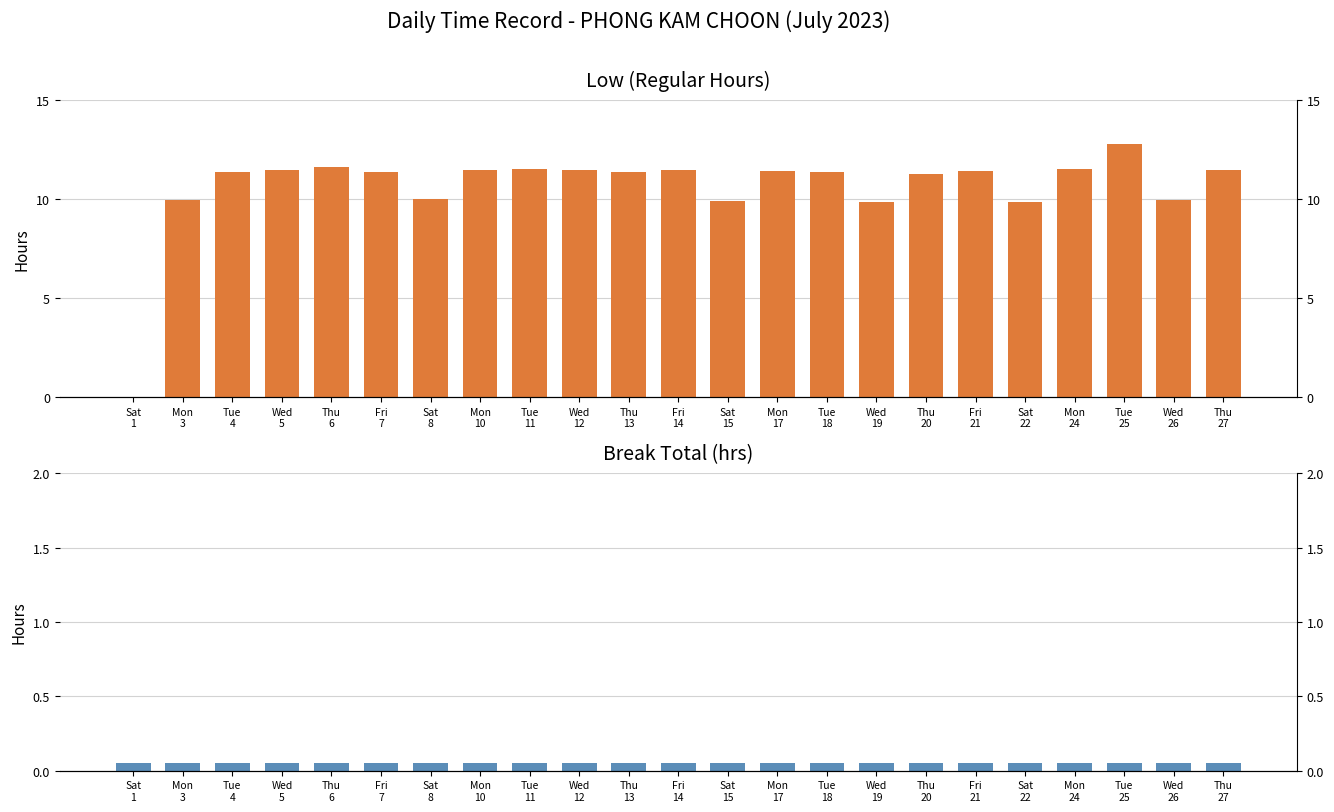

Reading left to right, transcribe all the data shown in this chart.

Low (Hours Worked): Sat
1=0.0	Mon
3=9.9	Tue
4=11.4	Wed
5=11.4	Thu
6=11.6	Fri
7=11.4	Sat
8=10.0	Mon
10=11.5	Tue
11=11.5	Wed
12=11.5	Thu
13=11.3	Fri
14=11.5	Sat
15=9.9	Mon
17=11.4	Tue
18=11.4	Wed
19=9.8	Thu
20=11.3	Fri
21=11.4	Sat
22=9.9	Mon
24=11.5	Tue
25=12.8	Wed
26=9.9	Thu
27=11.4
Break Total: Sat
1=0.1	Mon
3=0.1	Tue
4=0.1	Wed
5=0.1	Thu
6=0.1	Fri
7=0.1	Sat
8=0.1	Mon
10=0.1	Tue
11=0.1	Wed
12=0.1	Thu
13=0.1	Fri
14=0.1	Sat
15=0.1	Mon
17=0.1	Tue
18=0.1	Wed
19=0.1	Thu
20=0.1	Fri
21=0.1	Sat
22=0.1	Mon
24=0.1	Tue
25=0.1	Wed
26=0.1	Thu
27=0.1